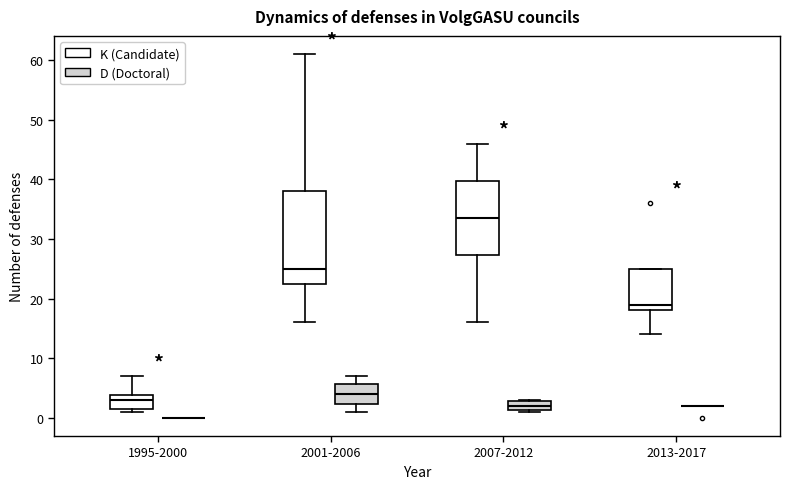

Reading left to right, transcribe this box plot: for each box, give where its median line is, the range the box spans, and where its two whiskers end, as read against the y-axis. The values are not printed on the chart, so give them approximately, as read against the axis.

1995-2000 (K (Candidate)): median 3, box 2 to 4, whiskers 1 to 7
1995-2000 (D (Doctoral)): box collapsed to a line at 0, whiskers 0 to 0
2001-2006 (K (Candidate)): median 25, box 23 to 38, whiskers 16 to 61
2001-2006 (D (Doctoral)): median 4, box 2 to 6, whiskers 1 to 7
2007-2012 (K (Candidate)): median 34, box 27 to 40, whiskers 16 to 46
2007-2012 (D (Doctoral)): median 2, box 1 to 3, whiskers 1 to 3
2013-2017 (K (Candidate)): median 19, box 18 to 25, whiskers 14 to 25
2013-2017 (D (Doctoral)): box collapsed to a line at 2, whiskers 2 to 2